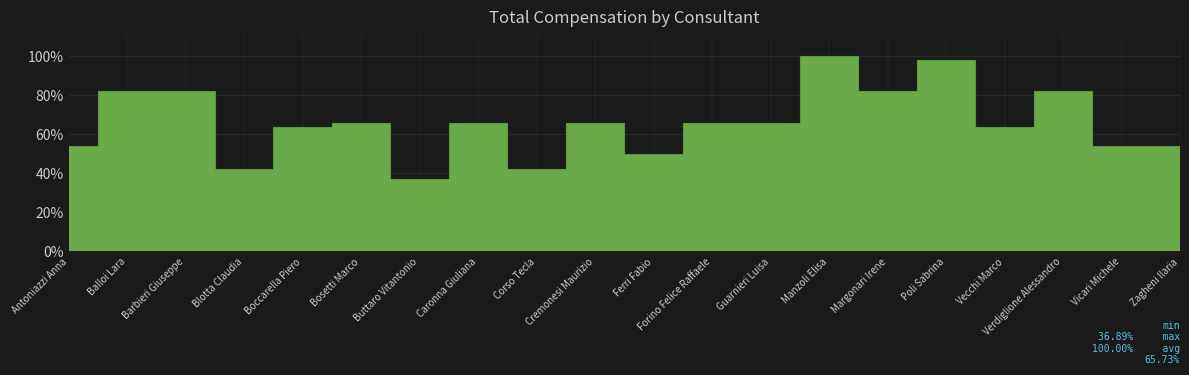

Reading right to left, list all the values displayed in this chart.

53.9	53.9	82.0	63.8	98.0	82.0	100.0	65.8	65.8	49.7	65.8	41.9	65.8	36.9	65.8	63.8	41.9	82.0	82.0	53.9